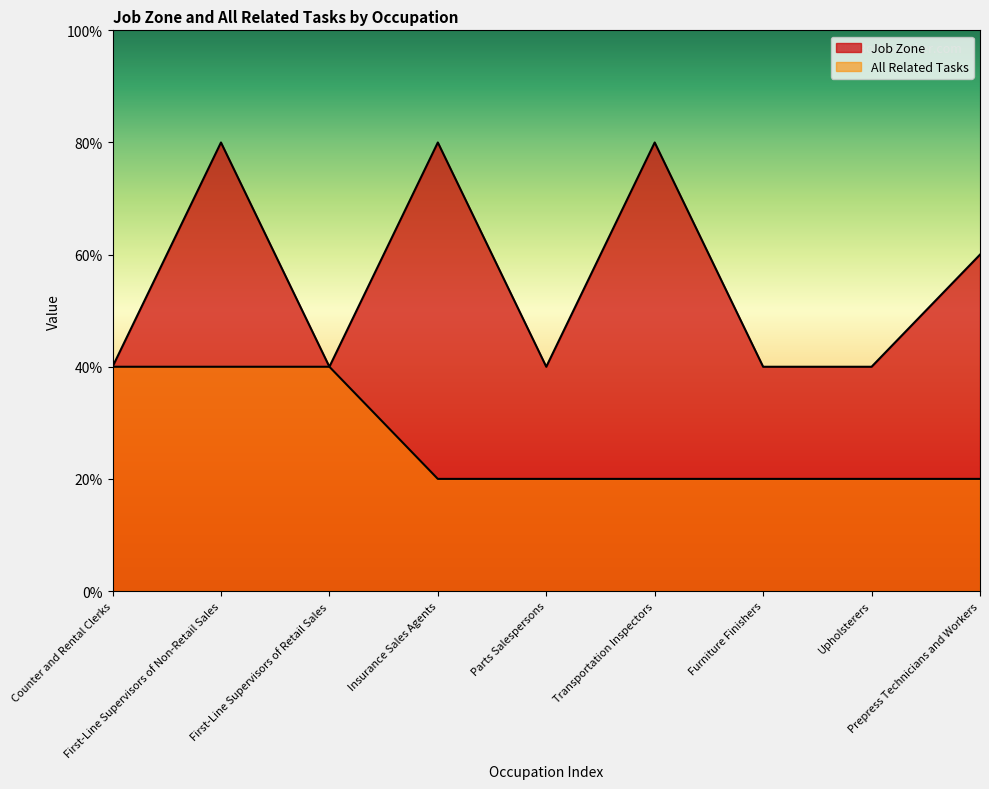

Reading left to right, what are all the values shown in this chart?

Job Zone: 2	4	2	4	2	4	2	2	3
All Related Tasks: 2	2	2	1	1	1	1	1	1